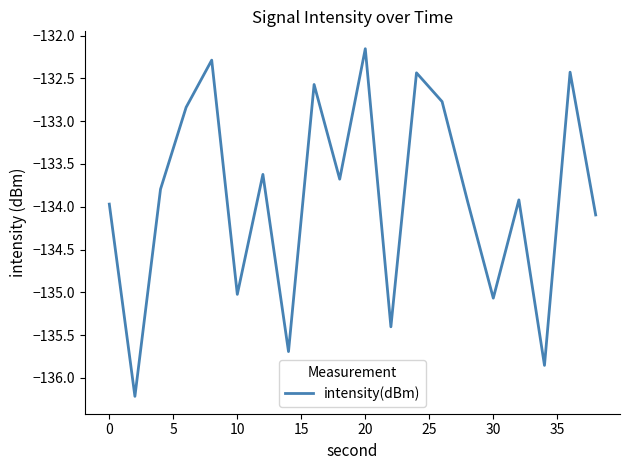

What is the difference between the second highest and second lowest values?

3.6